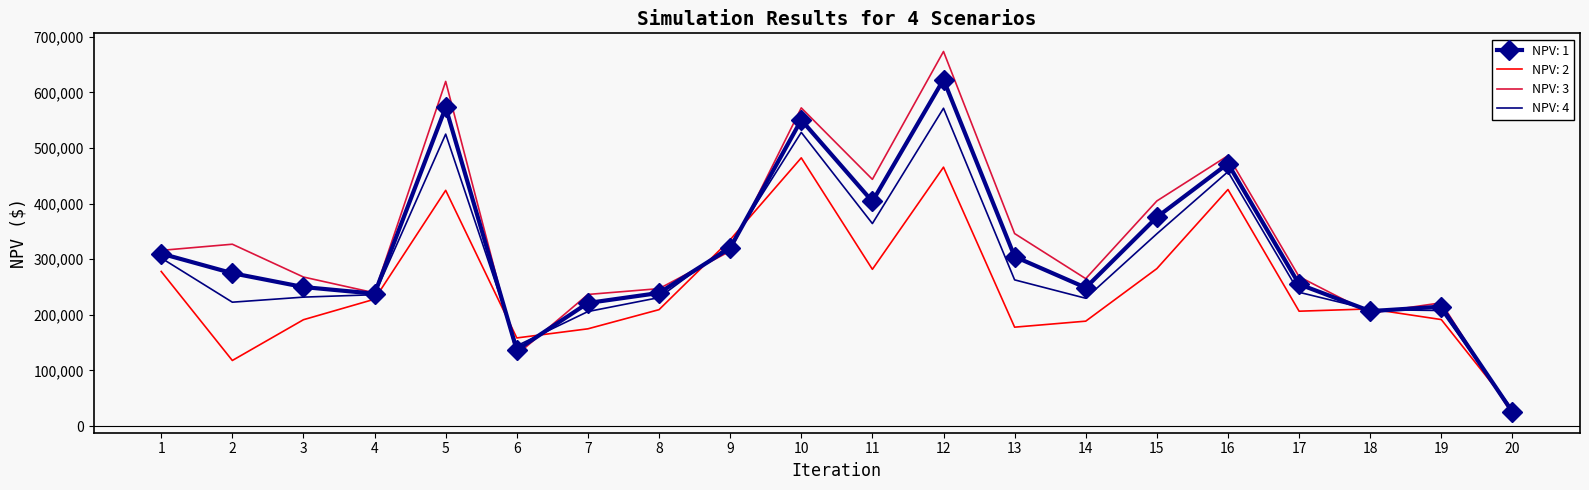

True or false: NPV: 4 and NPV: 2 intersect in this chart.

True